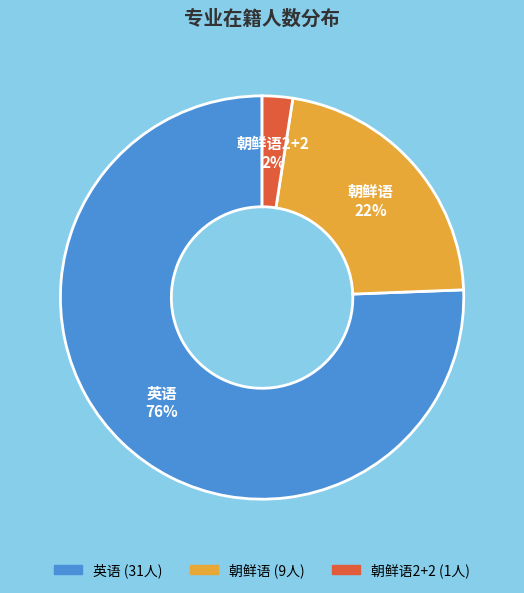

Between 英语 and 朝鲜语, which is larger?

英语